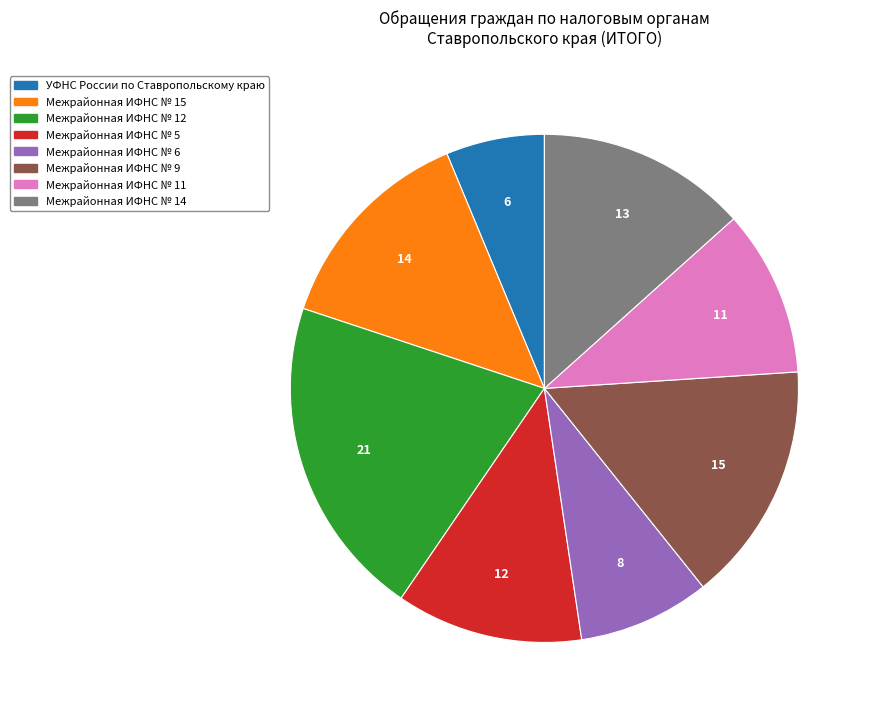

Which slice is the largest?

Межрайонная ИФНС № 12